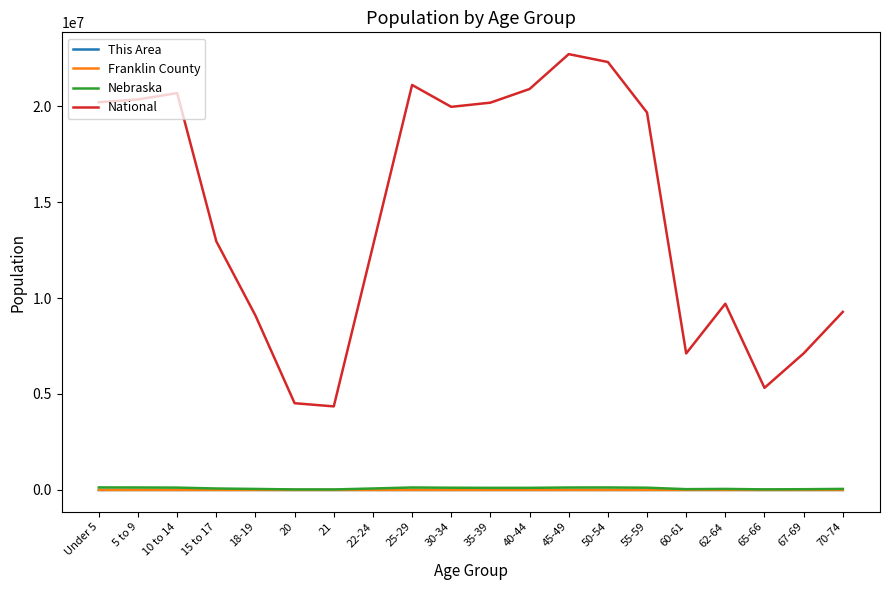

What is the highest value of the Franklin County series?

264